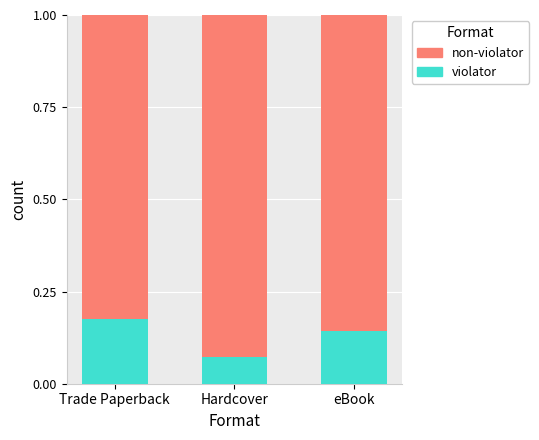

What is the total value across all series at Hardcover?

1.0